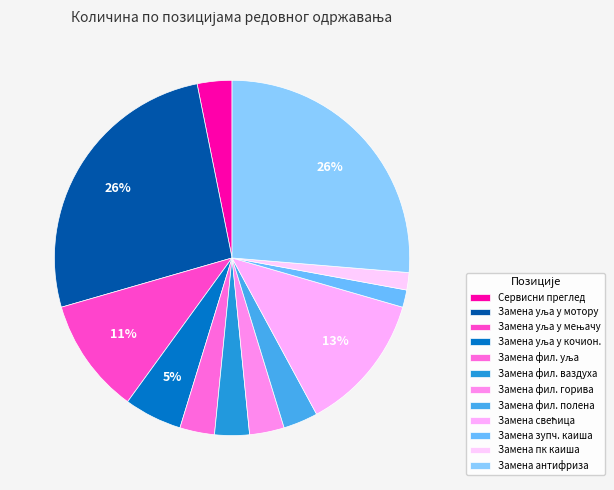

Is there any slice that represents more than half of the pie?

No